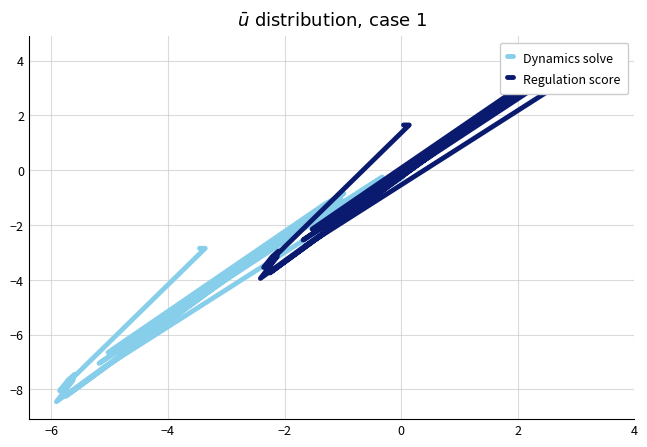

How many positive values does the Regulation score series have?

10